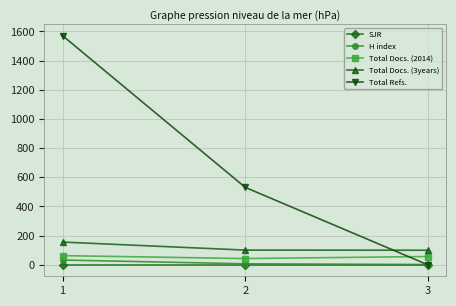

Which series changed the most between 1 and 3?

Total Refs.